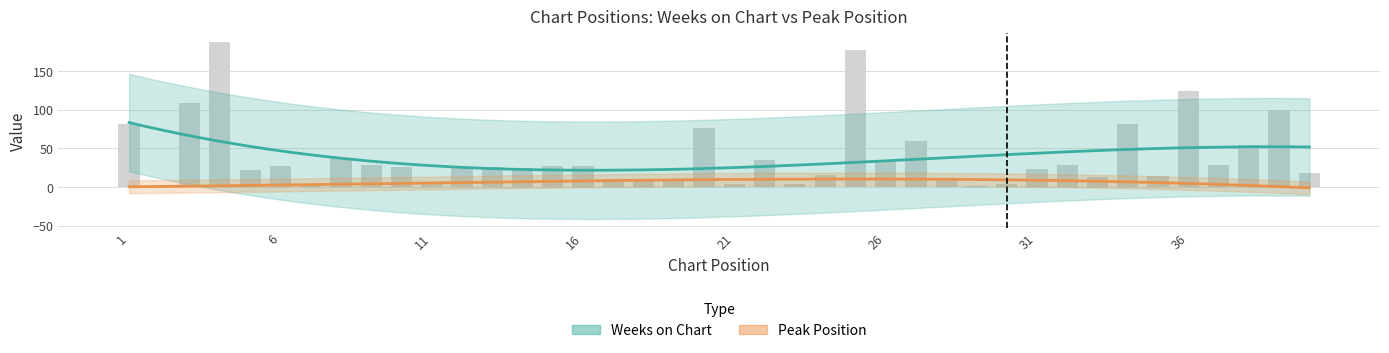

List the labels in order of value, largest first.

4, 25, 36, 3, 39, 34, 1, 20, 27, 38, 8, 22, 26, 9, 32, 37, 6, 15, 16, 10, 13, 12, 14, 31, 5, 40, 24, 35, 33, 17, 18, 19, 28, 11, 21, 23, 30, 2, 7, 29